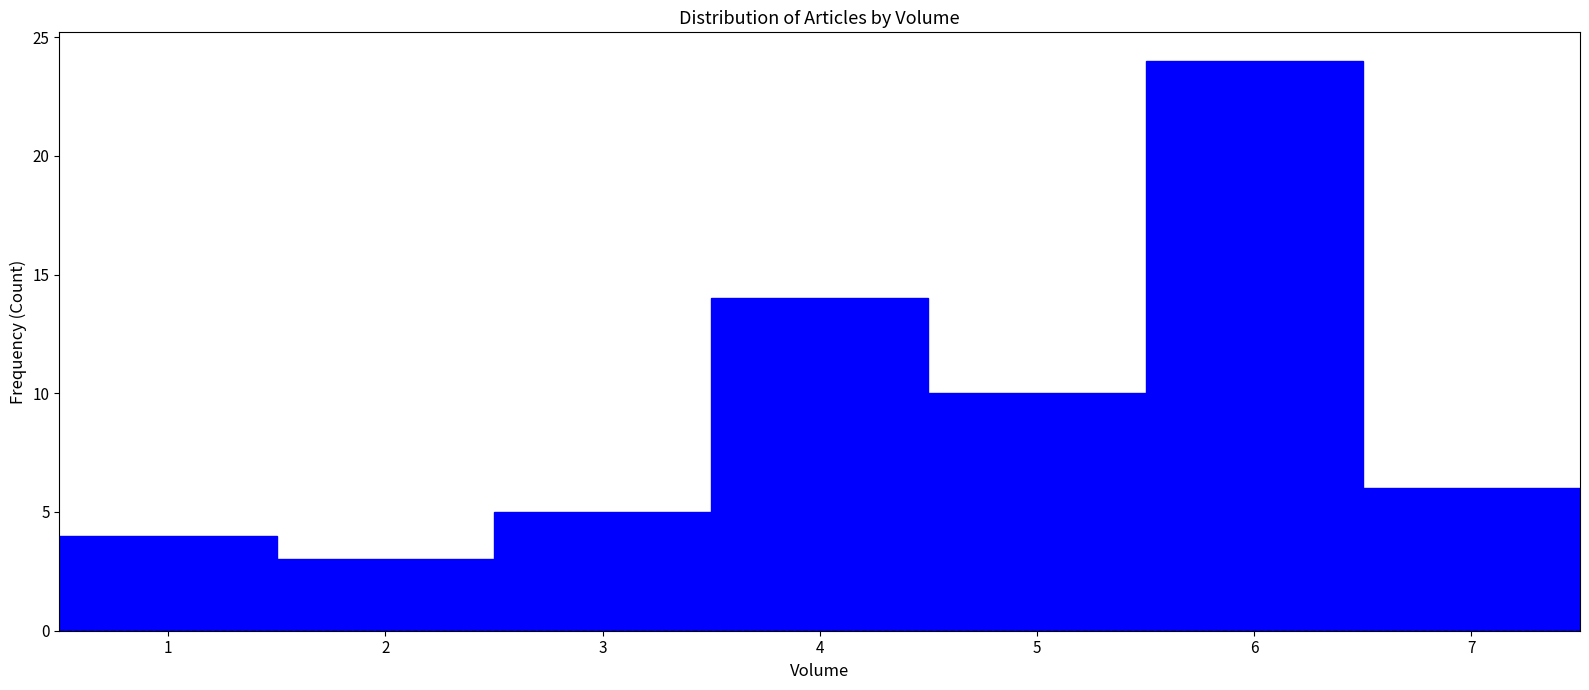

Reading left to right, list every bar in this chart as the range it spans on the x-axis followed by its height. The values are not printed on the chart, so give them approximately, as read against the axis.

0.5 to 1.5: 4
1.5 to 2.5: 3
2.5 to 3.5: 5
3.5 to 4.5: 14
4.5 to 5.5: 10
5.5 to 6.5: 24
6.5 to 7.5: 6